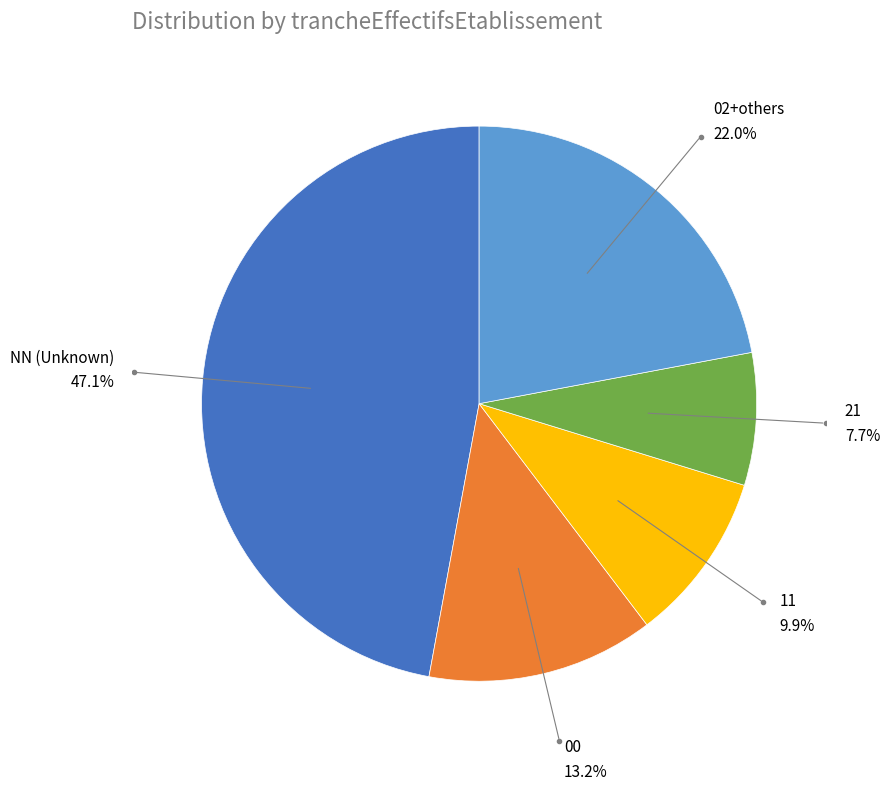

Does any single category account for the majority?

No